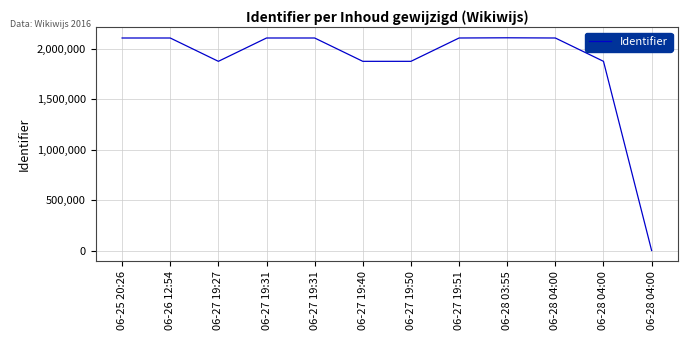

Is this an area chart (filled region under the line)?

No